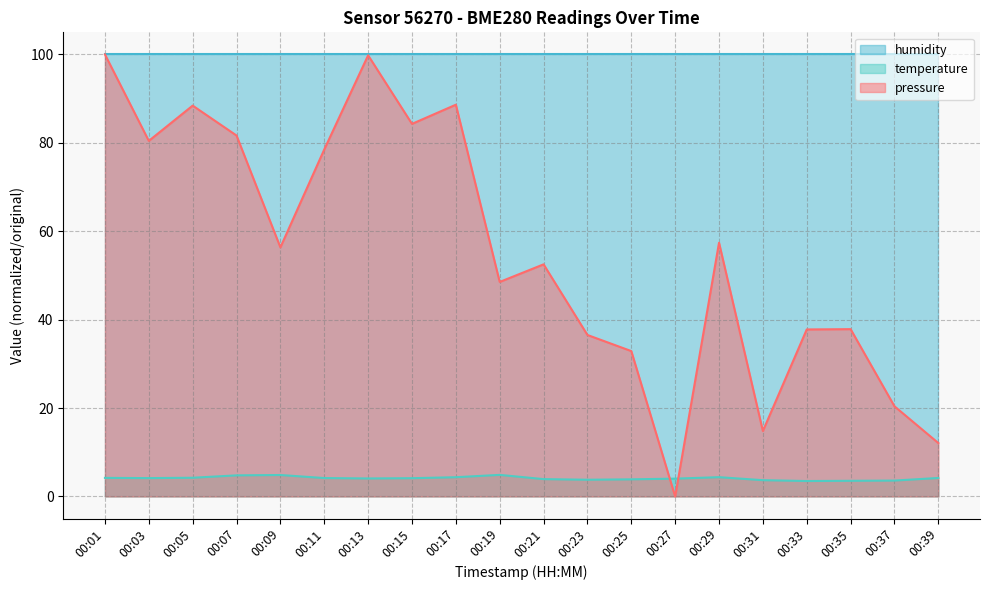

The pressure series shows 14.8 at 00:31. True or false?

True